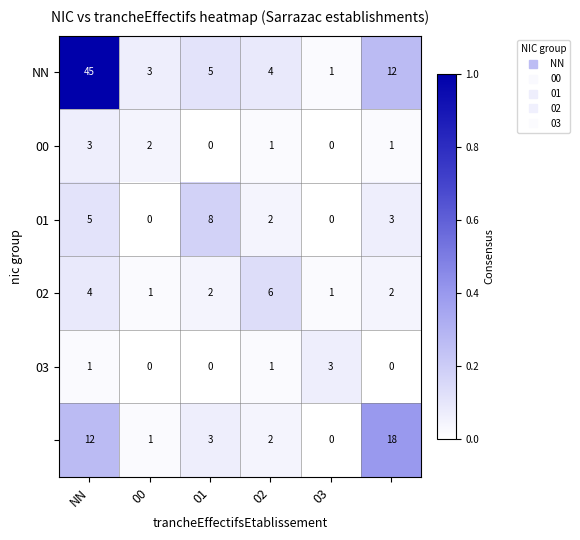

What is the maximum value shown in the chart?

45